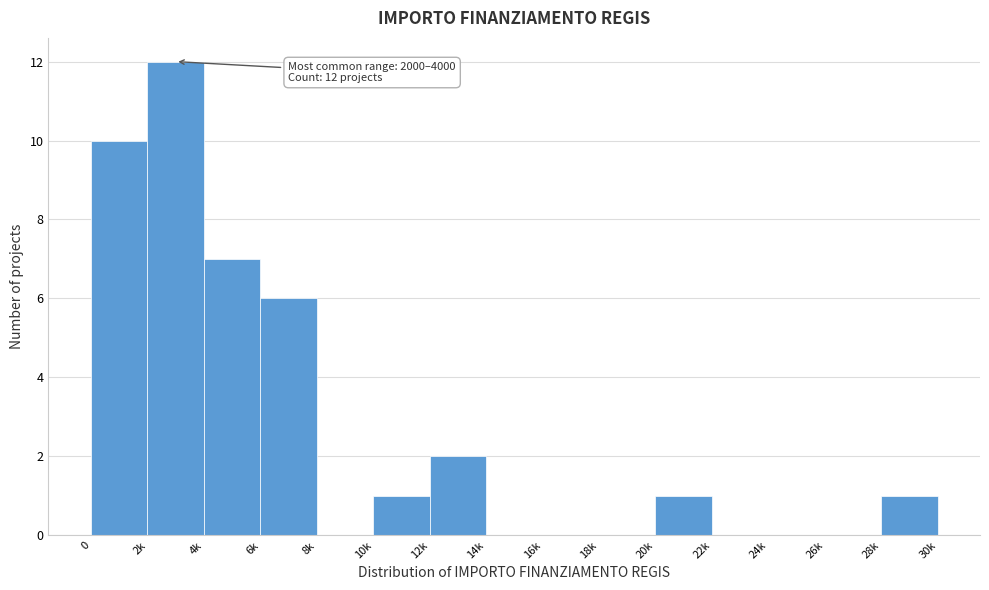

Reading left to right, what are all the values shown in this chart?

0=10	2k=12	4k=7	6k=6	8k=0	10k=1	12k=2	14k=0	16k=0	18k=0	20k=1	22k=0	24k=0	26k=0	28k=1